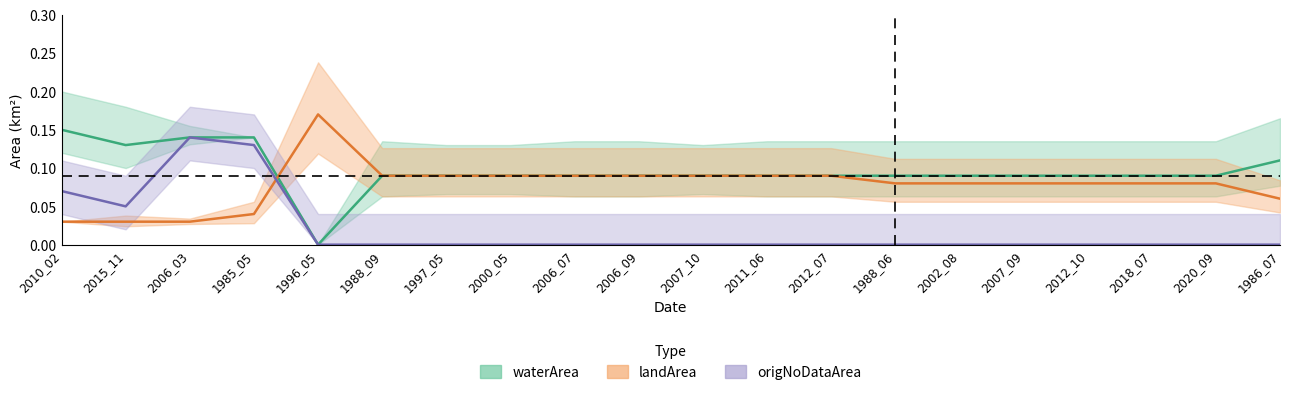

Which has a higher value, 1988_06 or 2012_10?

1988_06